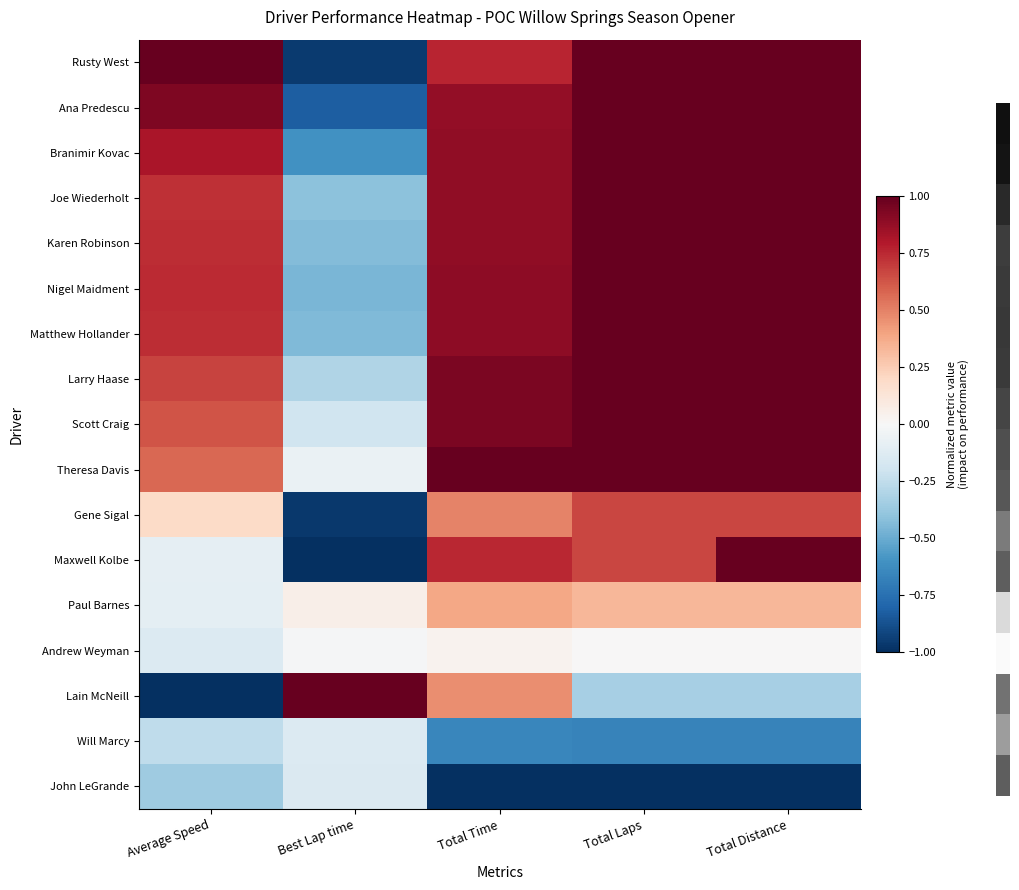

Which series has the largest range (max minus min)?

Maxwell Kolbe